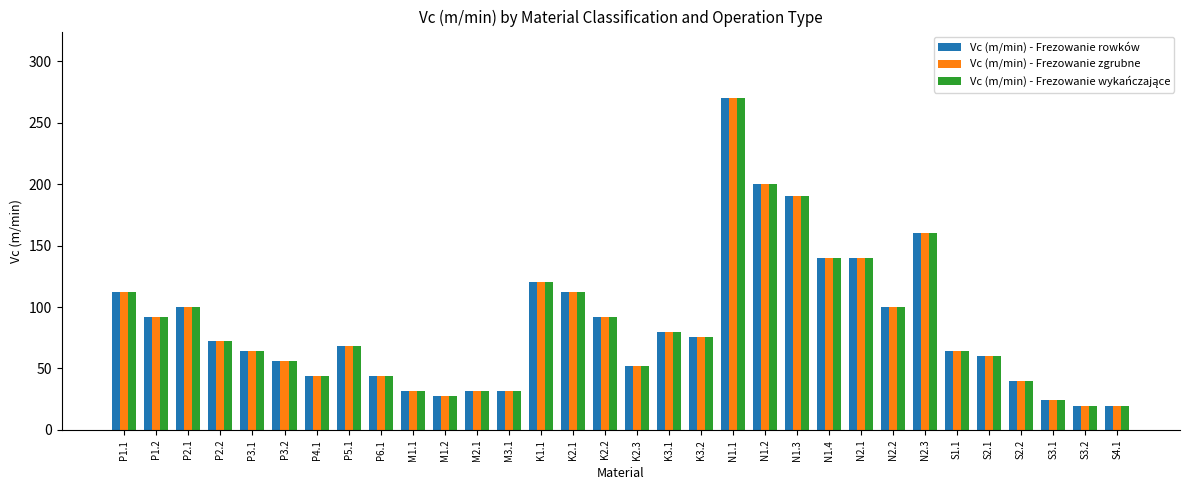

What is the sum of all Vc (m/min) - Frezowanie rowków values?

2734.4